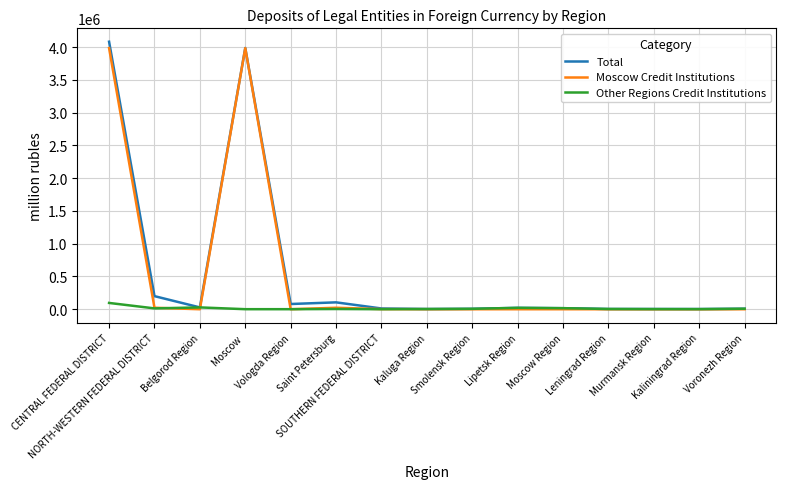

What is the maximum value for Other Regions Credit Institutions?

96222